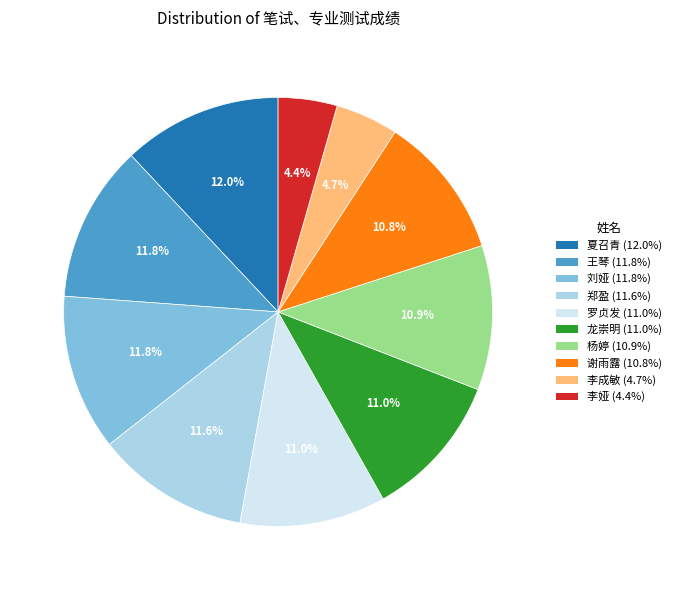

To the nearest percent, what is the difference between the largest and smallest slice percentages?

8%